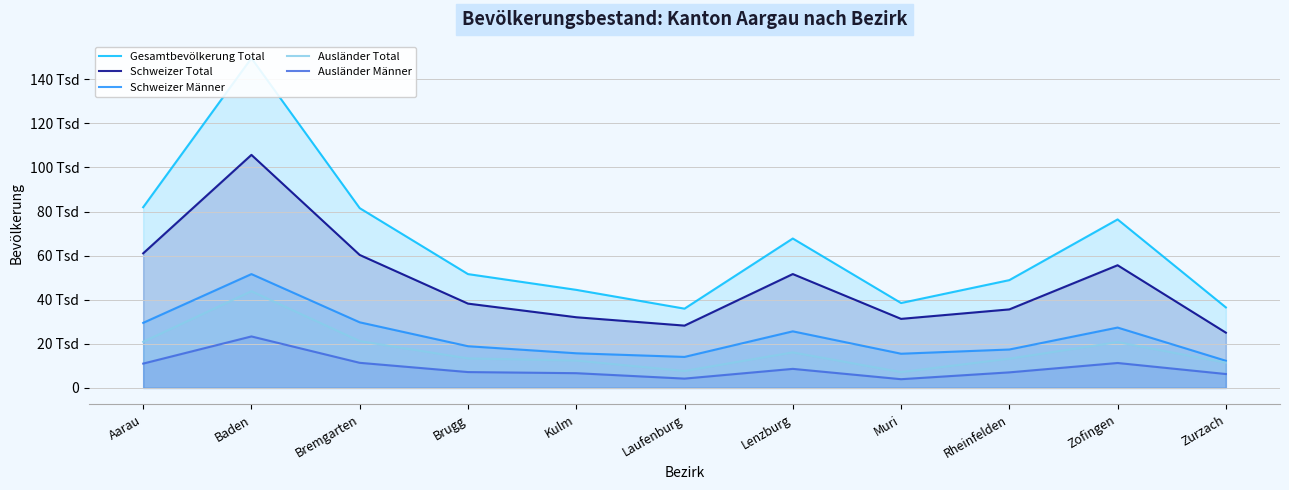

Rank the series by their maximum value, from highest to lowest.

Gesamtbevölkerung Total, Schweizer Total, Schweizer Männer, Ausländer Total, Ausländer Männer